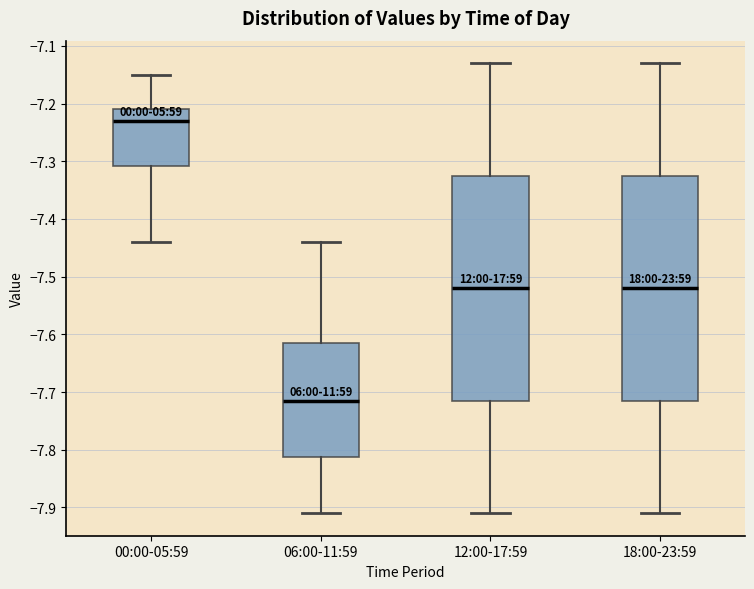

Which box's median line is the lowest?

06:00-11:59